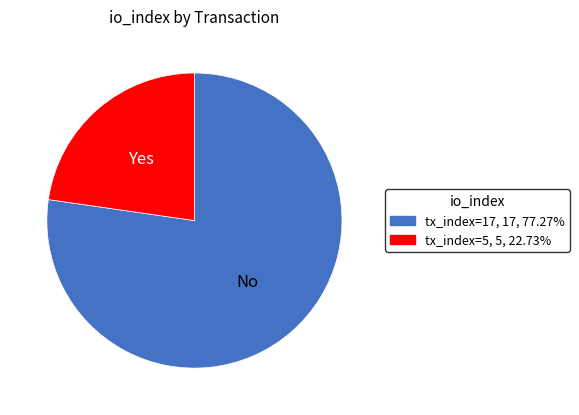

Does any single category account for the majority?

Yes